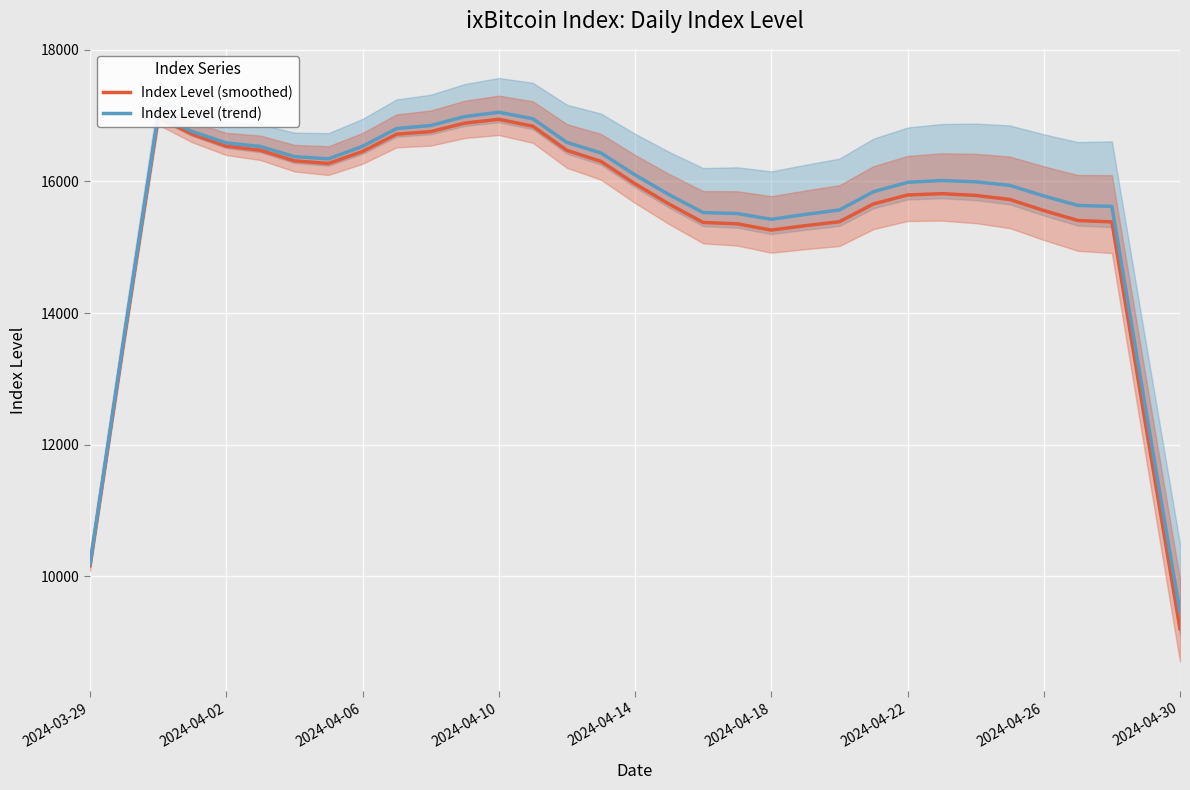

Is it true that Index Level (smoothed) equals 16471.7 at 14?

True